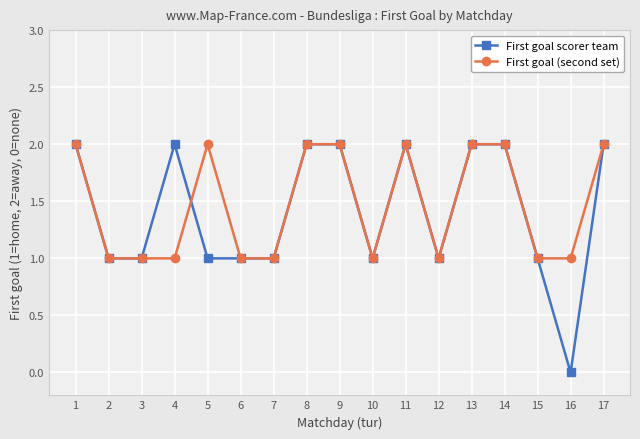

Reading left to right, transcribe all the data shown in this chart.

First goal scorer team: 1=2	2=1	3=1	4=2	5=1	6=1	7=1	8=2	9=2	10=1	11=2	12=1	13=2	14=2	15=1	16=0	17=2
First goal (second set): 1=2	2=1	3=1	4=1	5=2	6=1	7=1	8=2	9=2	10=1	11=2	12=1	13=2	14=2	15=1	16=1	17=2